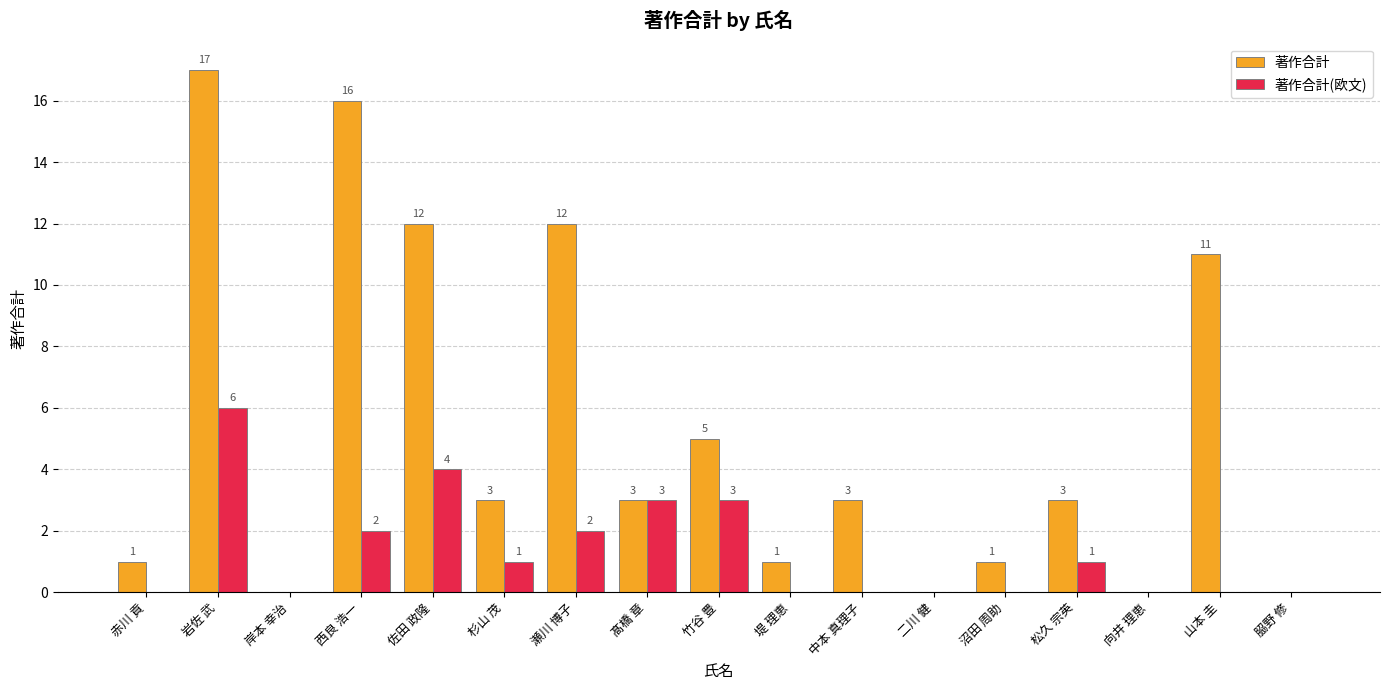

What is the maximum value for 著作合計?

17